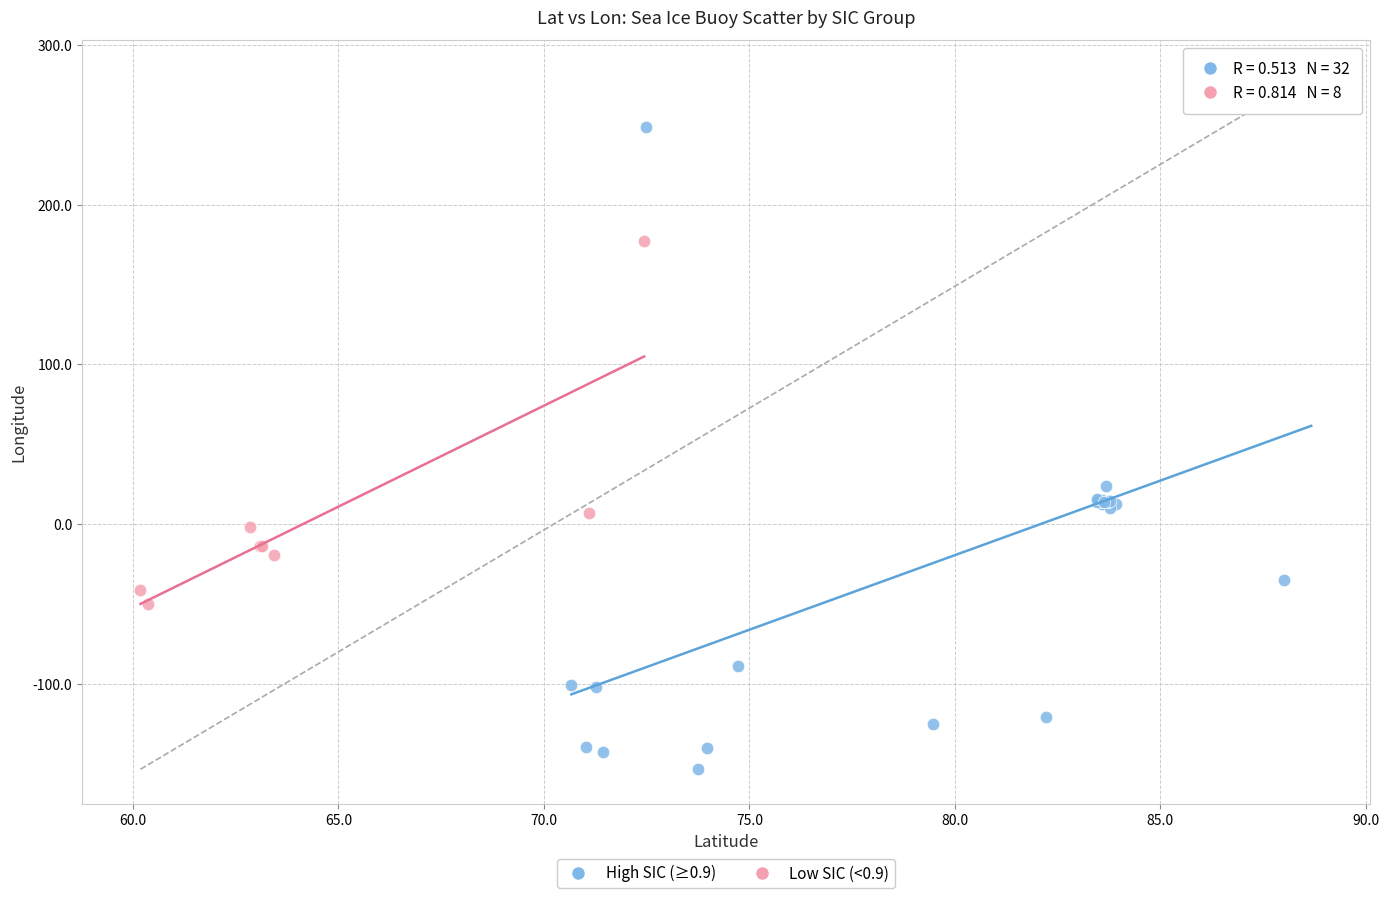

Which series reaches the minimum Y coordinate?

High SIC (≥0.9)